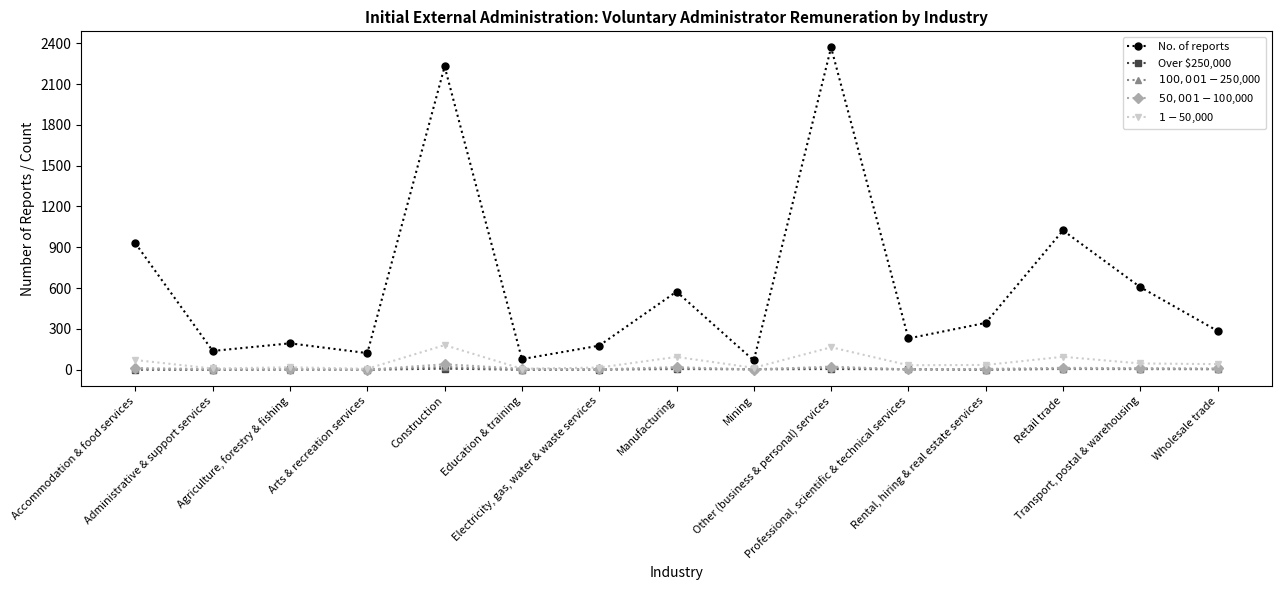

Which series has the largest range (max minus min)?

No. of reports